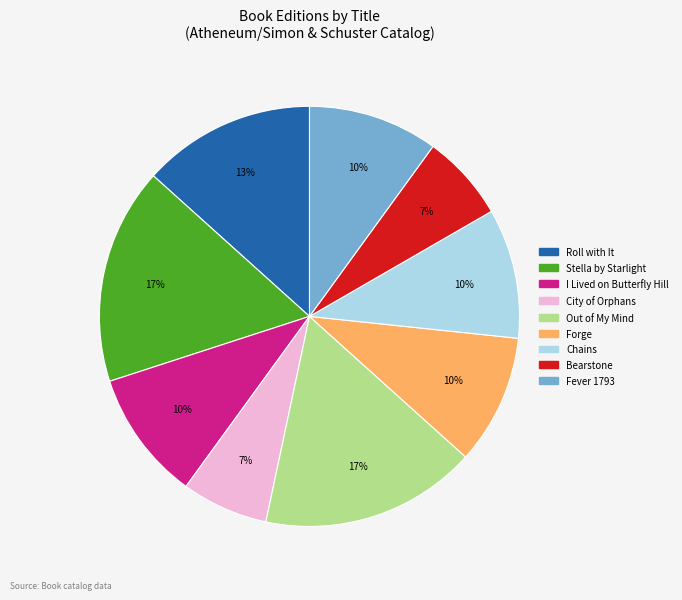

Do Bearstone and City of Orphans together represent more than half of the pie?

No